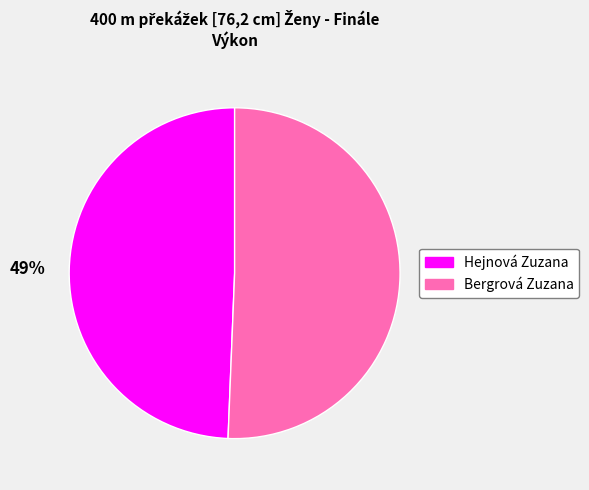

To the nearest percent, what is the average slice percentage?

50%